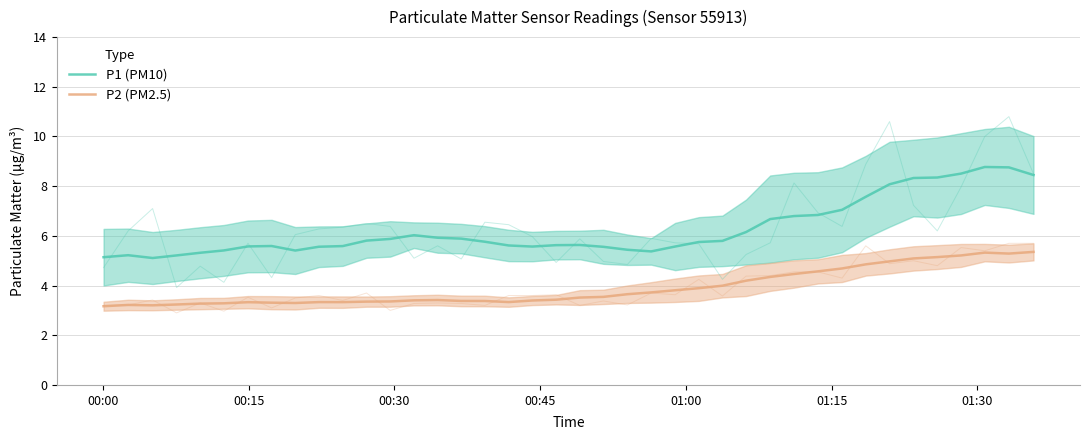

At which category does P2 (PM2.5) reach its first local peak?

00:15